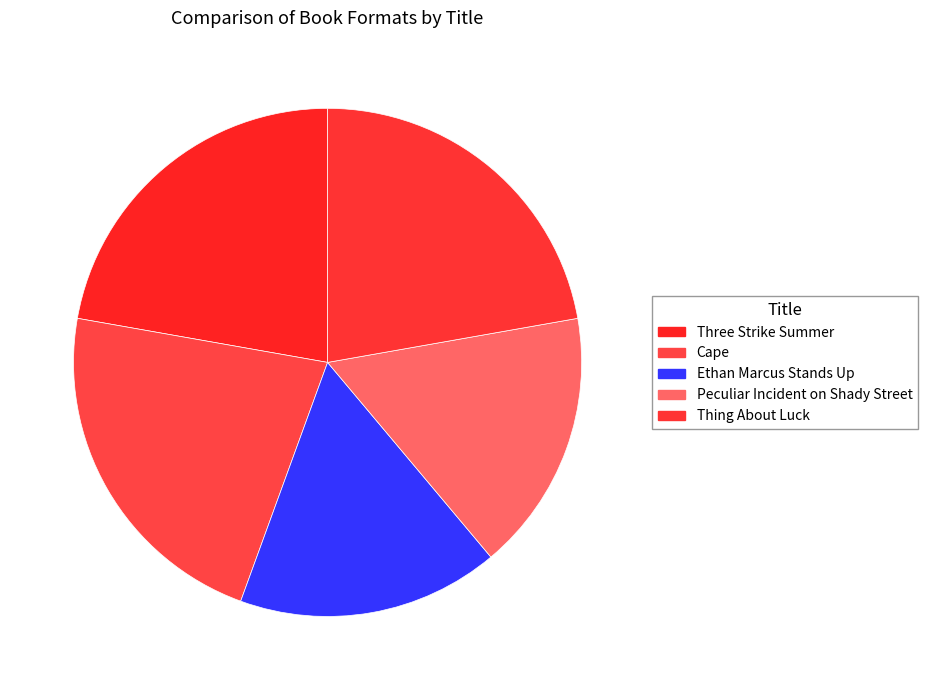

Count the number of slices in the pie.

5